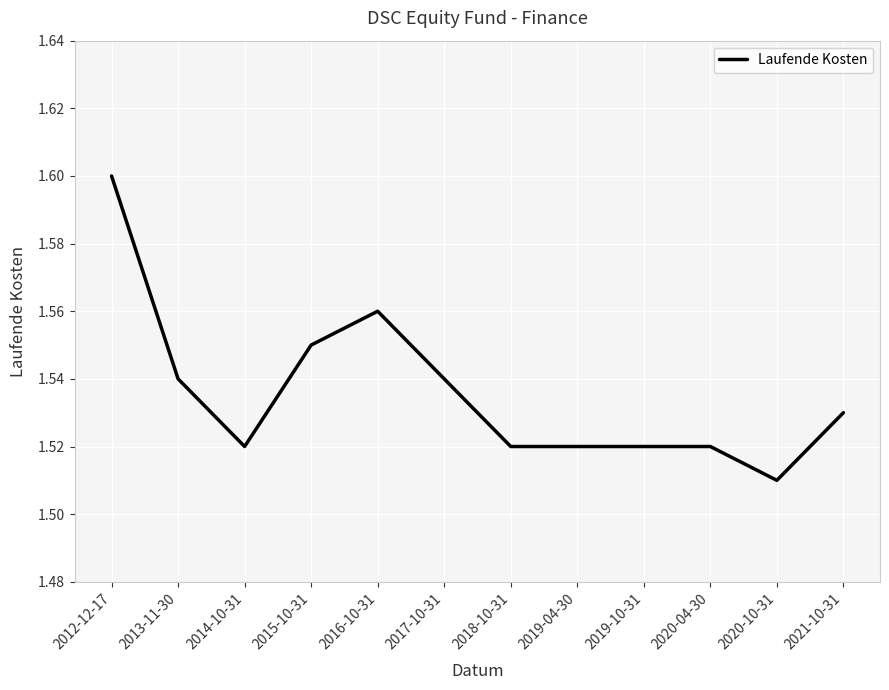

What position from the left is 2014-10-31?

3